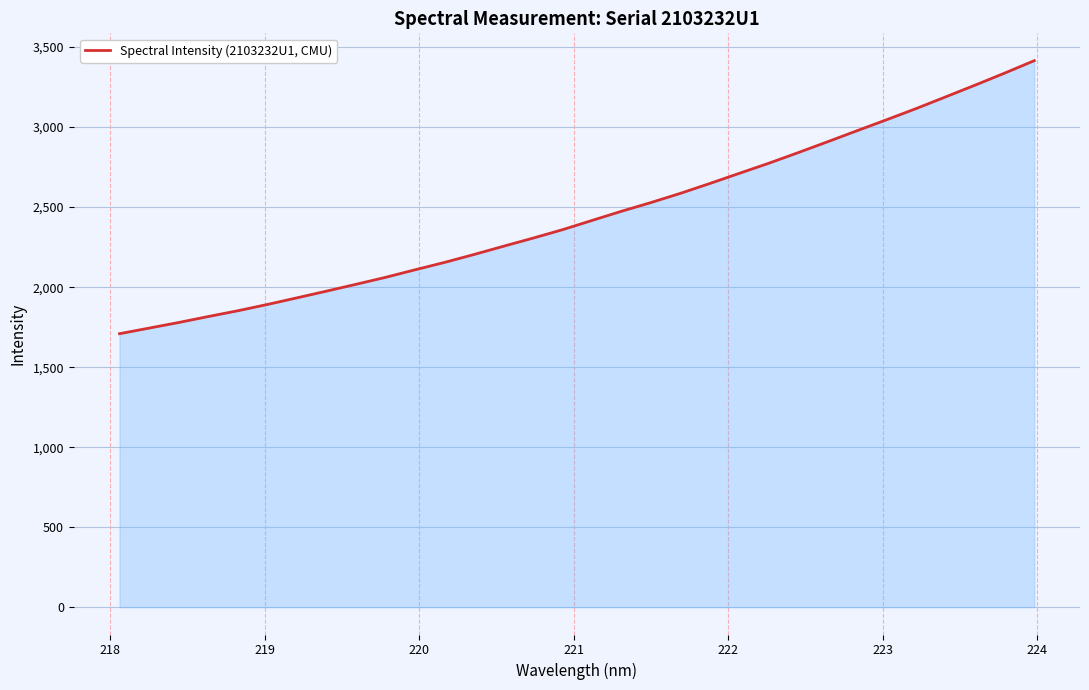

What is the greatest value displayed?

3415.4